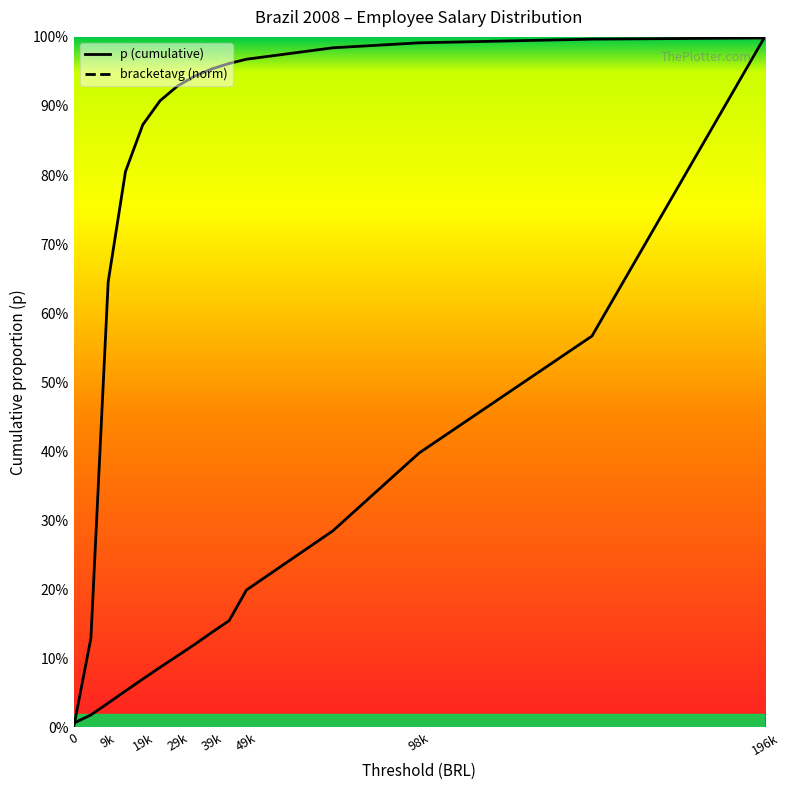

Between which two adjacent categories do p and bracketavg (norm) first intersect?

0 and 9k